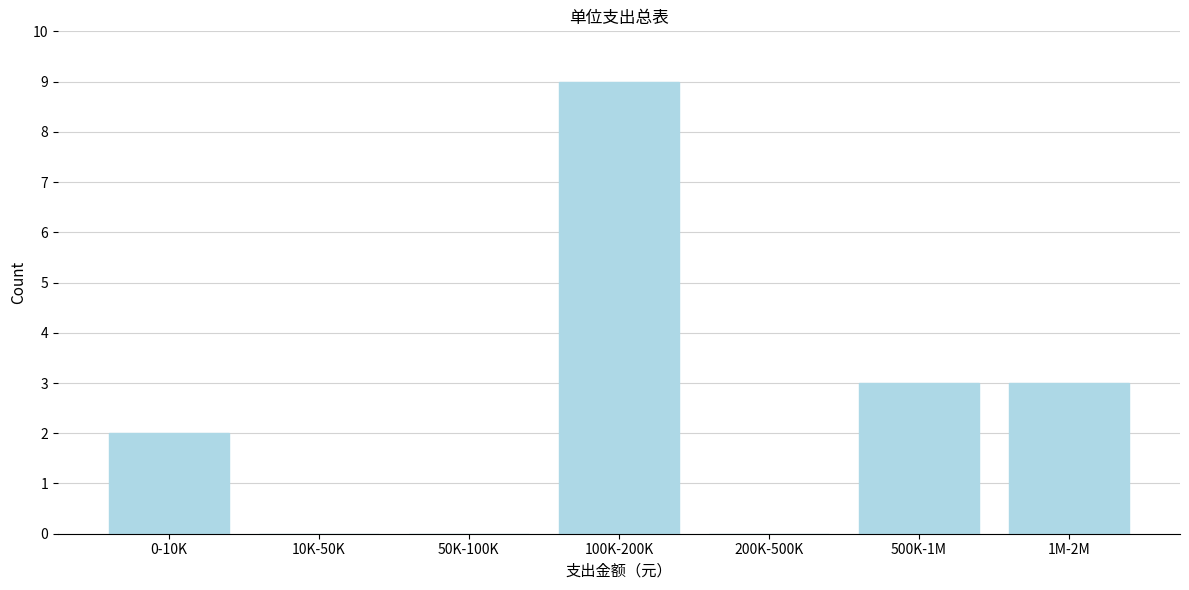

Reading left to right, extract all data points from this chart.

0-10K=2	10K-50K=0	50K-100K=0	100K-200K=9	200K-500K=0	500K-1M=3	1M-2M=3